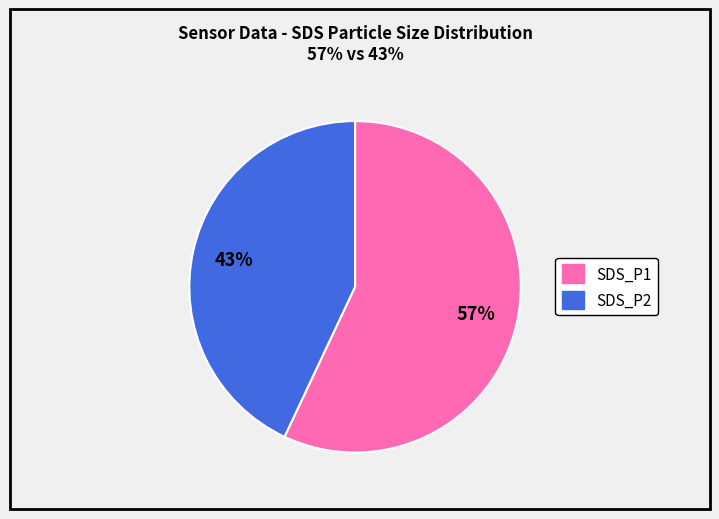

Is there a majority slice in this chart?

Yes